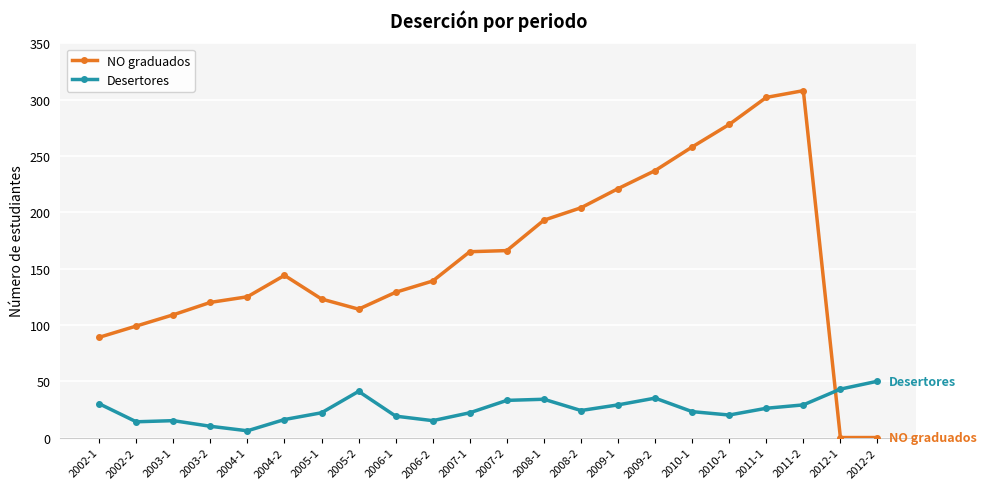

How many series are shown in this chart?

2